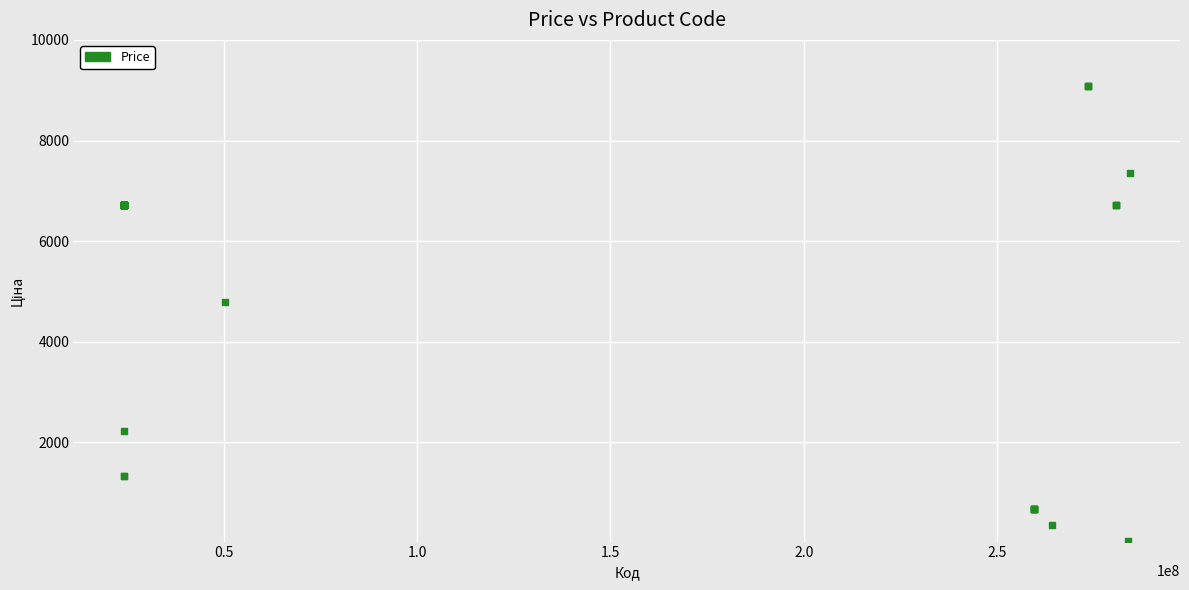

What Y value in the scatter plot is closest to 4562?

4796.4